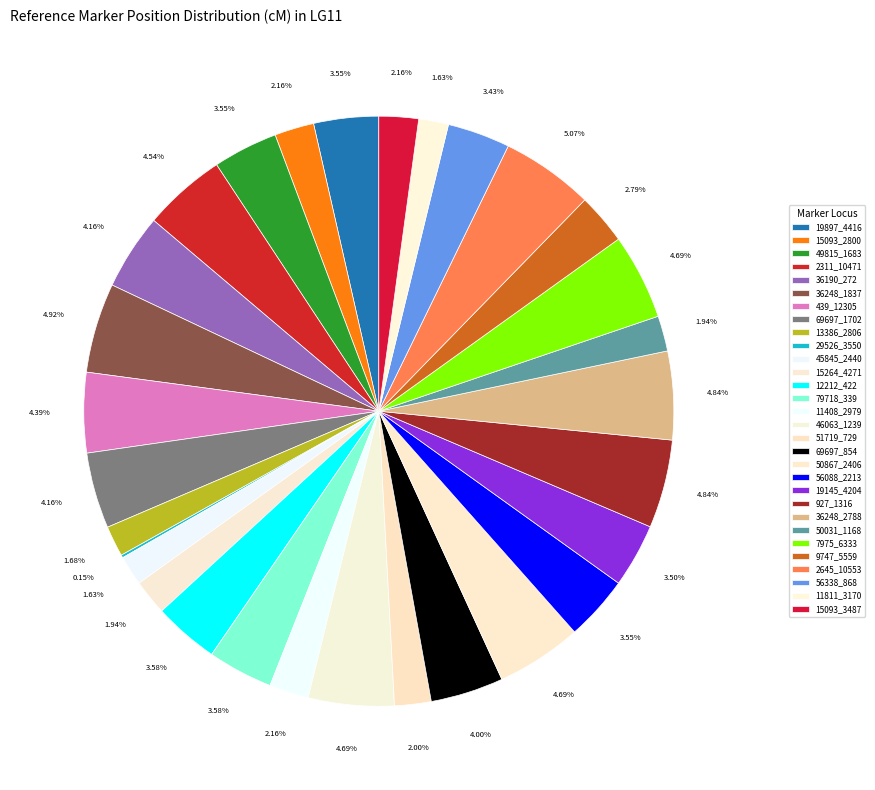

To the nearest percent, what portion does 50867_2406 represent?

5%